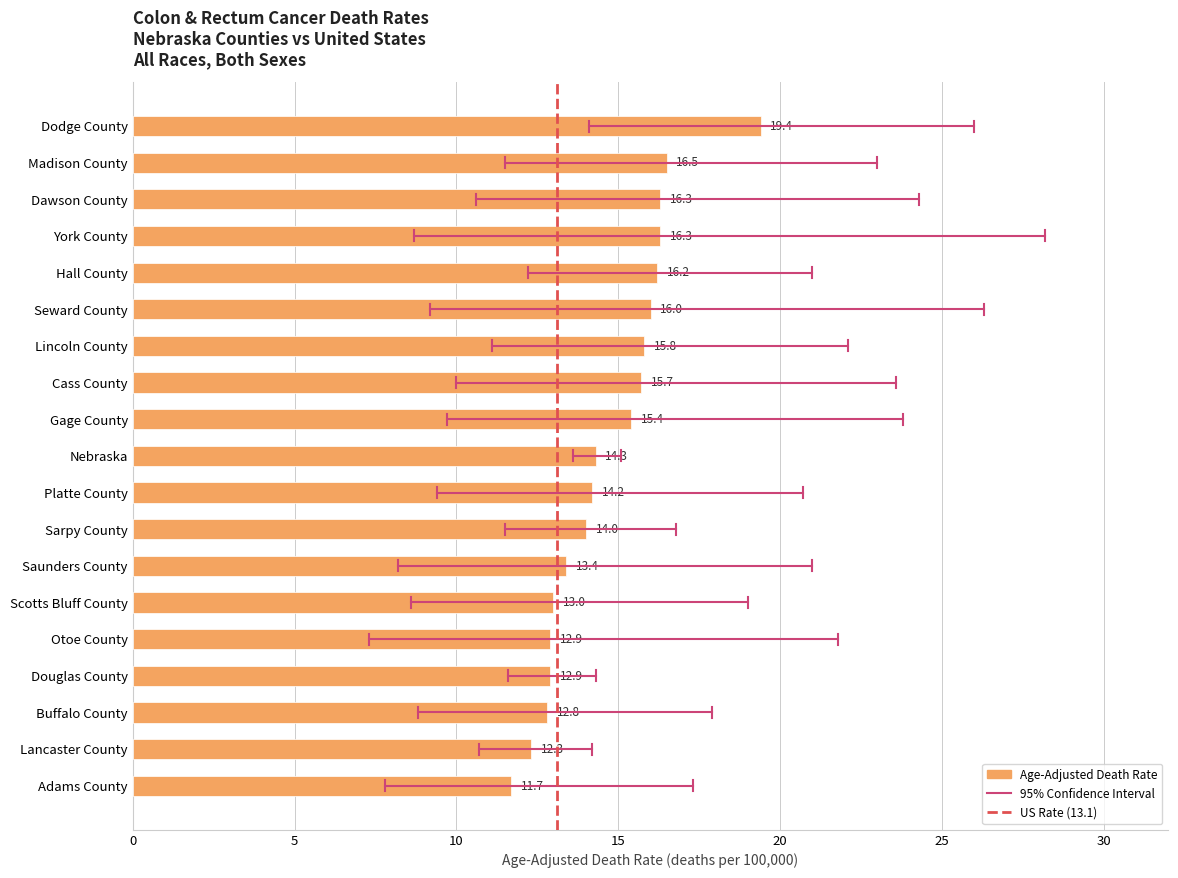

Read the value at Nebraska.

14.3